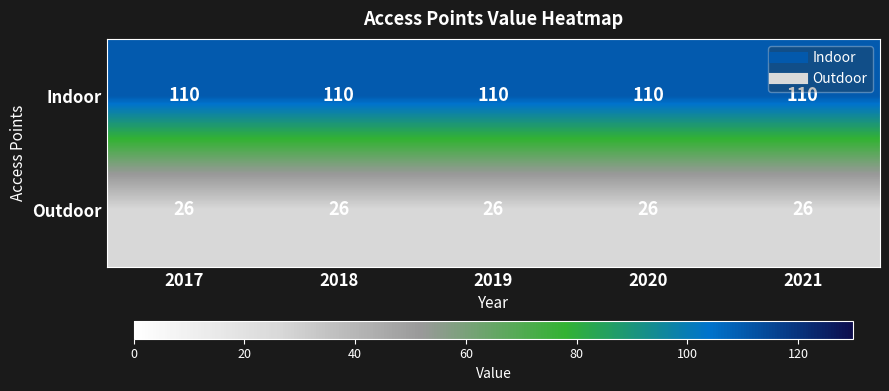

What is the spread (max minus min) of values at 2019?

84